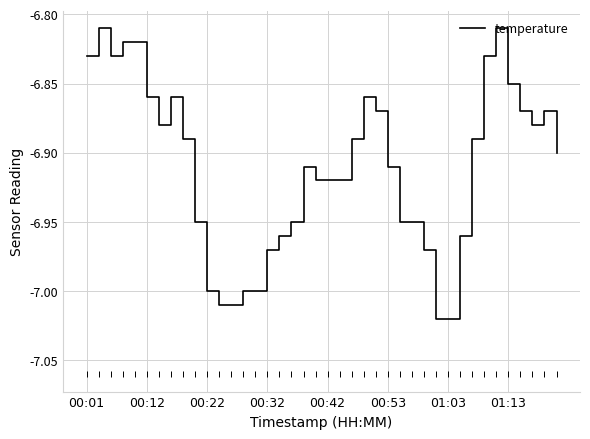

How many lines are shown in the chart?

1